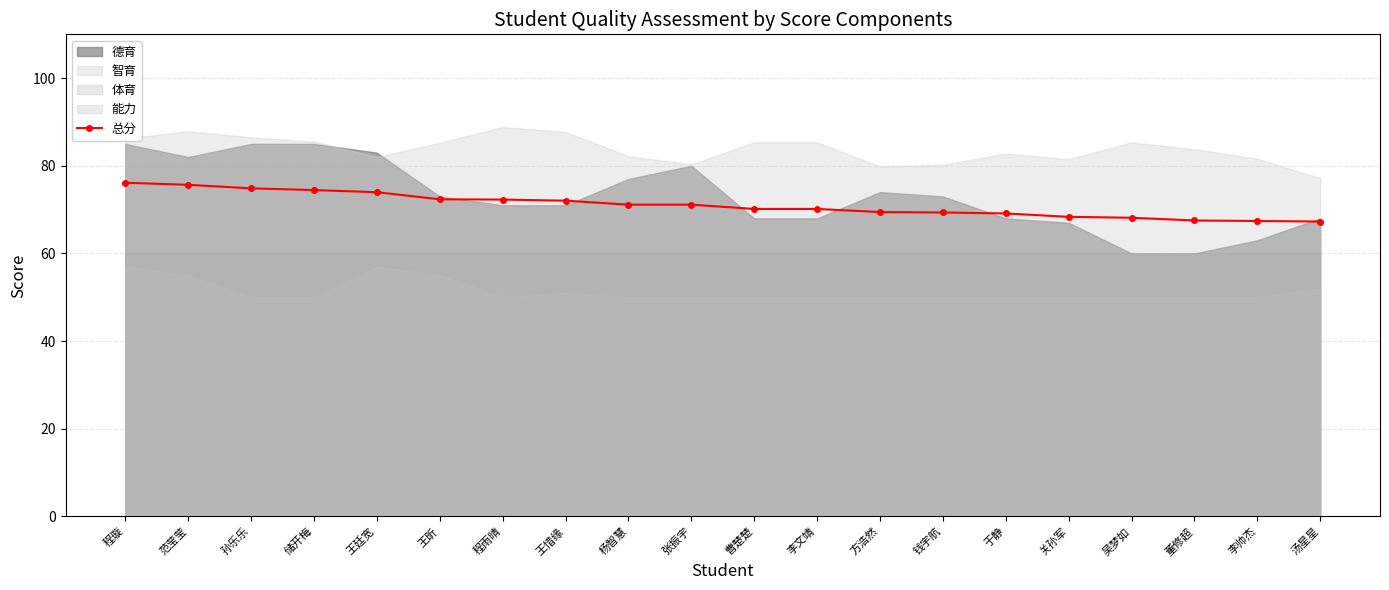

What is the change in value from 程雨晴 to 董修超?

-4.8